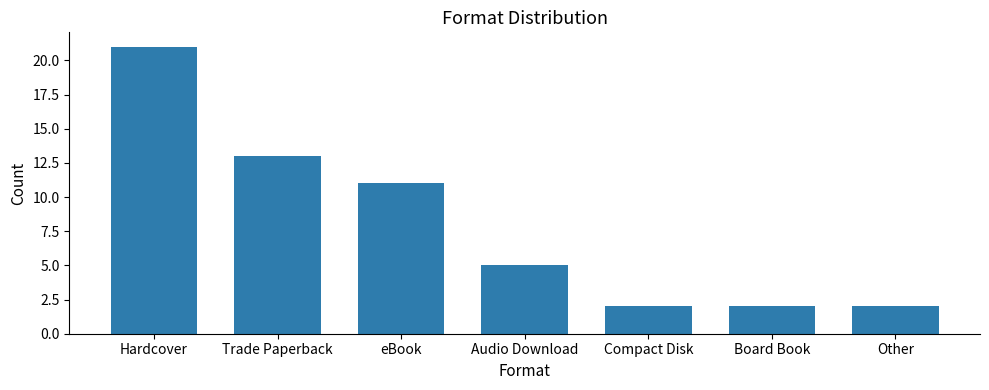

What is the ratio of the value at Hardcover to the value at Compact Disk?

10.5